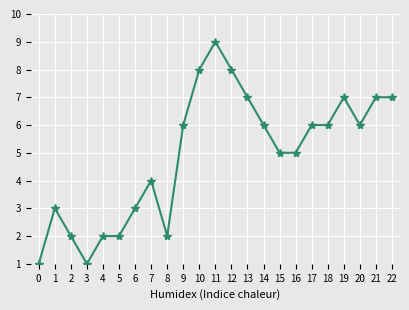

What is the value of the 17th point from the left?

5